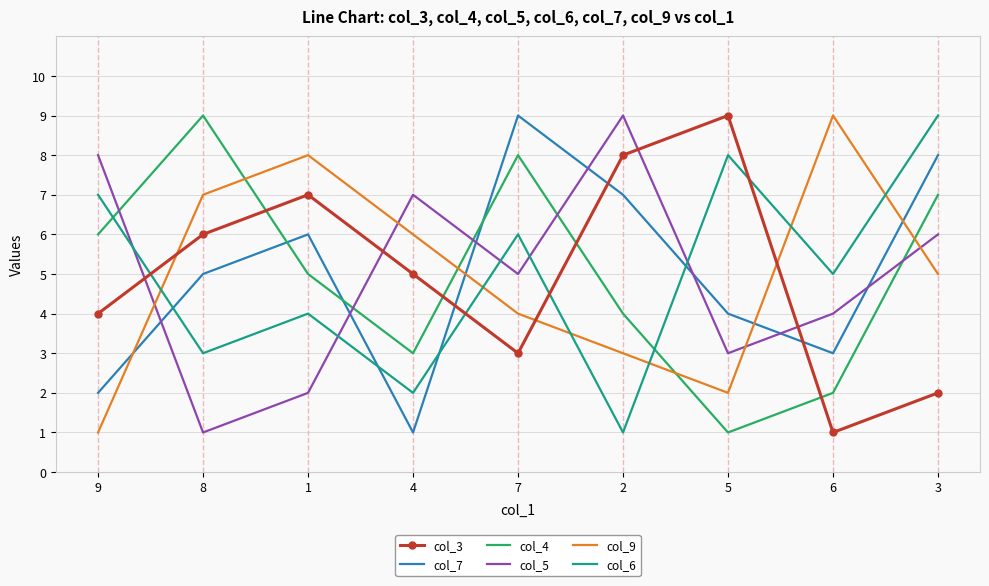

Reading left to right, extract all data points from this chart.

col_3: 9=4	8=6	1=7	4=5	7=3	2=8	5=9	6=1	3=2
col_7: 9=2	8=5	1=6	4=1	7=9	2=7	5=4	6=3	3=8
col_4: 9=6	8=9	1=5	4=3	7=8	2=4	5=1	6=2	3=7
col_5: 9=8	8=1	1=2	4=7	7=5	2=9	5=3	6=4	3=6
col_9: 9=1	8=7	1=8	4=6	7=4	2=3	5=2	6=9	3=5
col_6: 9=7	8=3	1=4	4=2	7=6	2=1	5=8	6=5	3=9